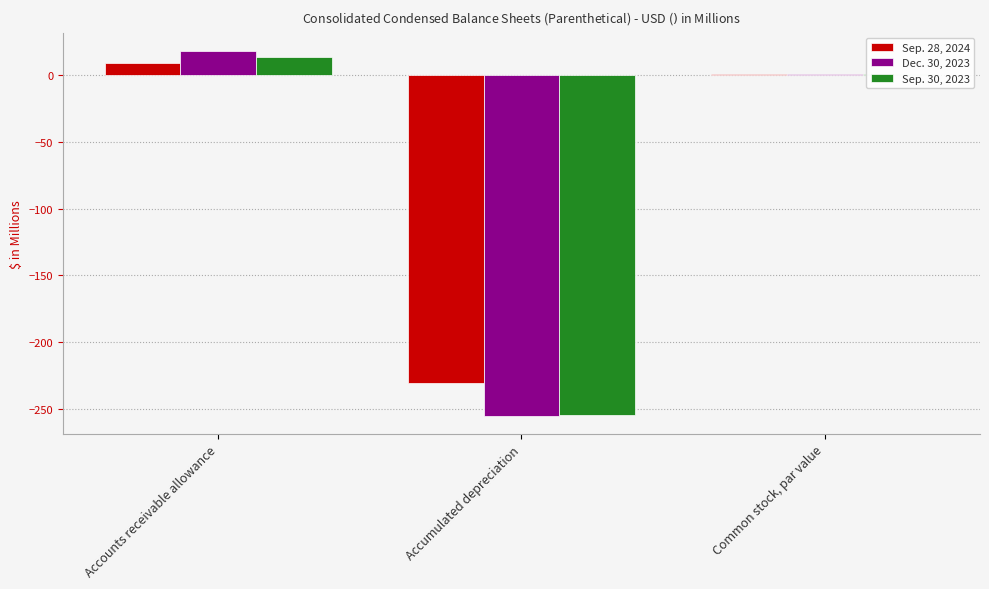

The Dec. 30, 2023 series shows -439.8 at Accumulated depreciation. True or false?

False